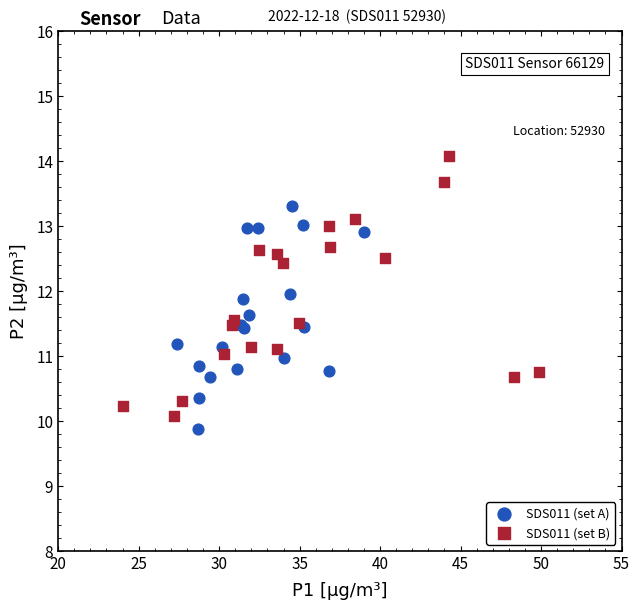

Which series contains the highest Y value?

SDS011 (set B)